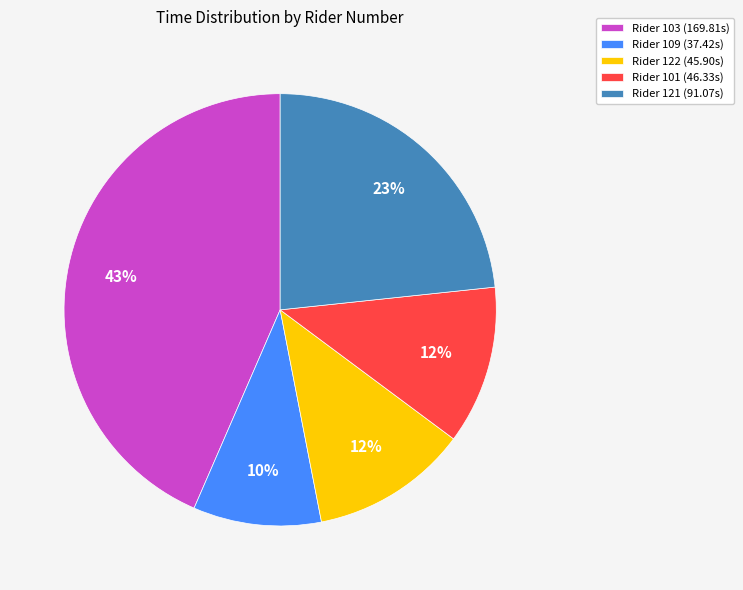

What is the smallest slice in the pie chart?

Rider 109 (37.42s)